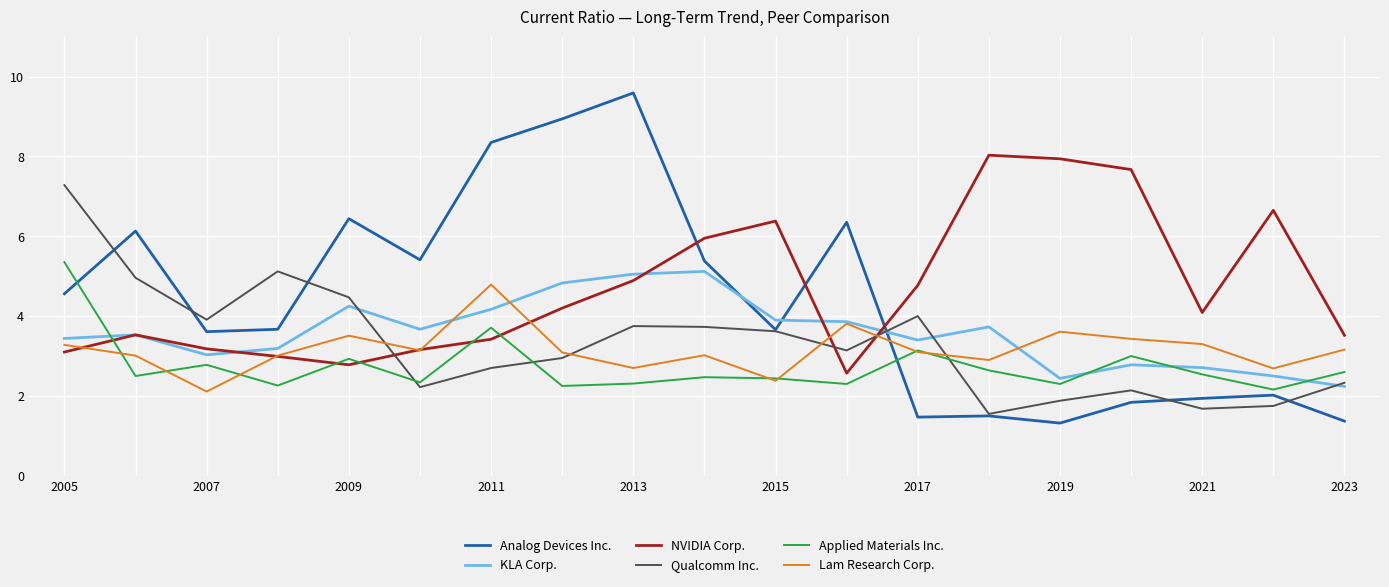

Which series has the largest range (max minus min)?

Analog Devices Inc.